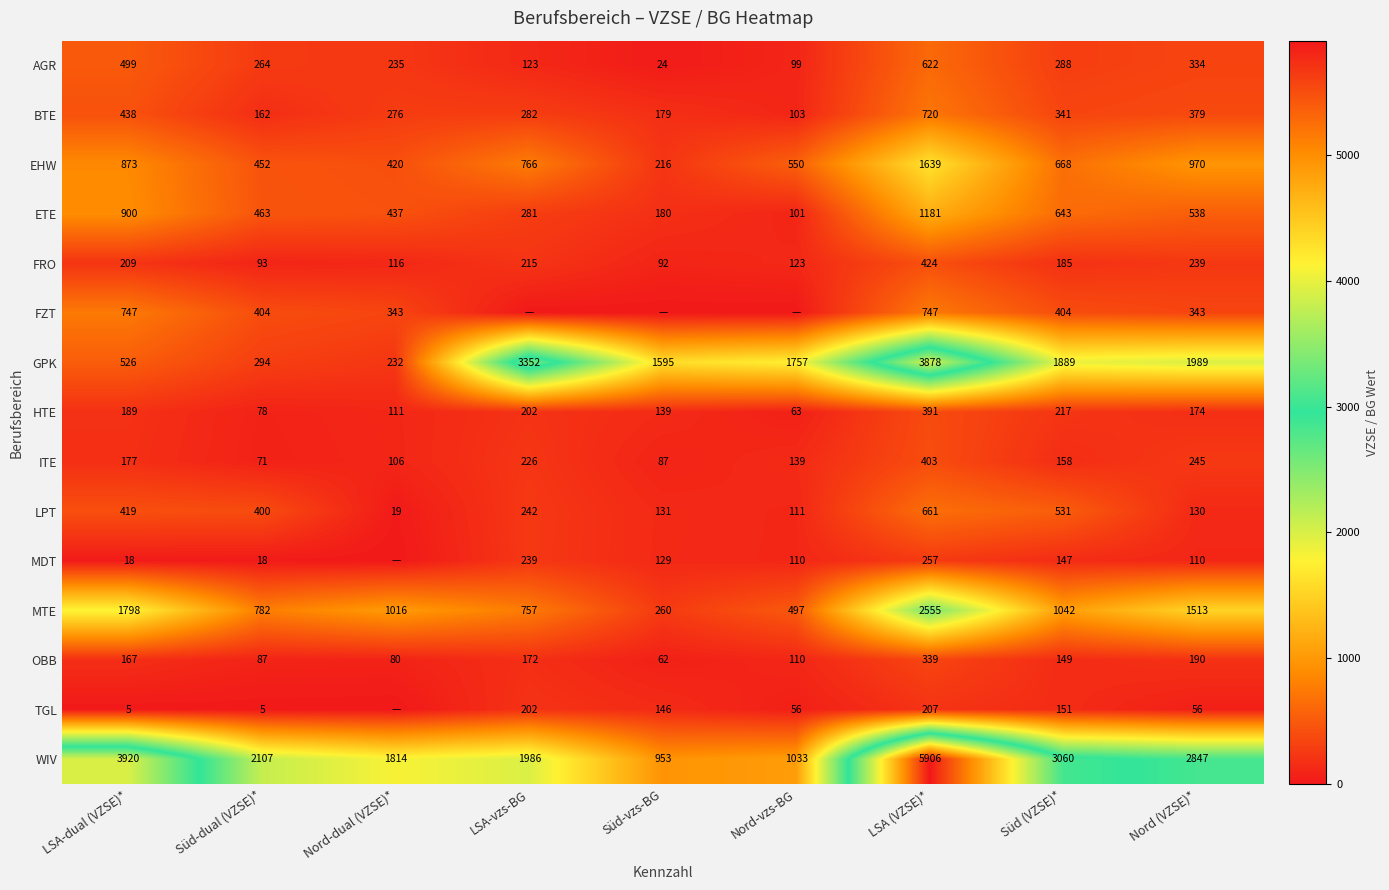

The value of FRO at Nord (VZSE)* is 159.2. True or false?

False